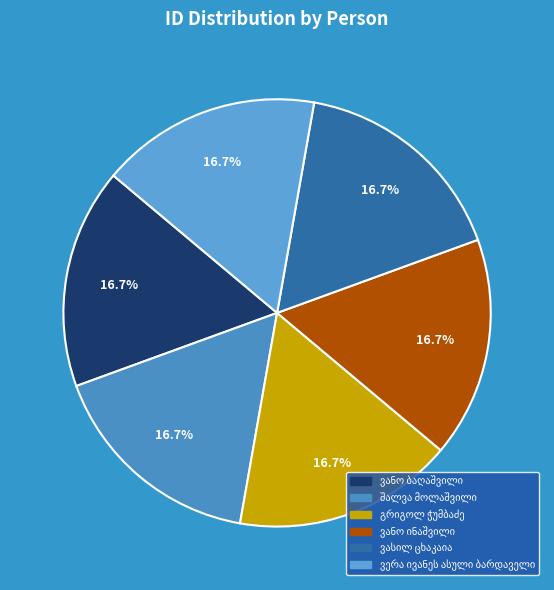

How many slices are in this pie chart?

6